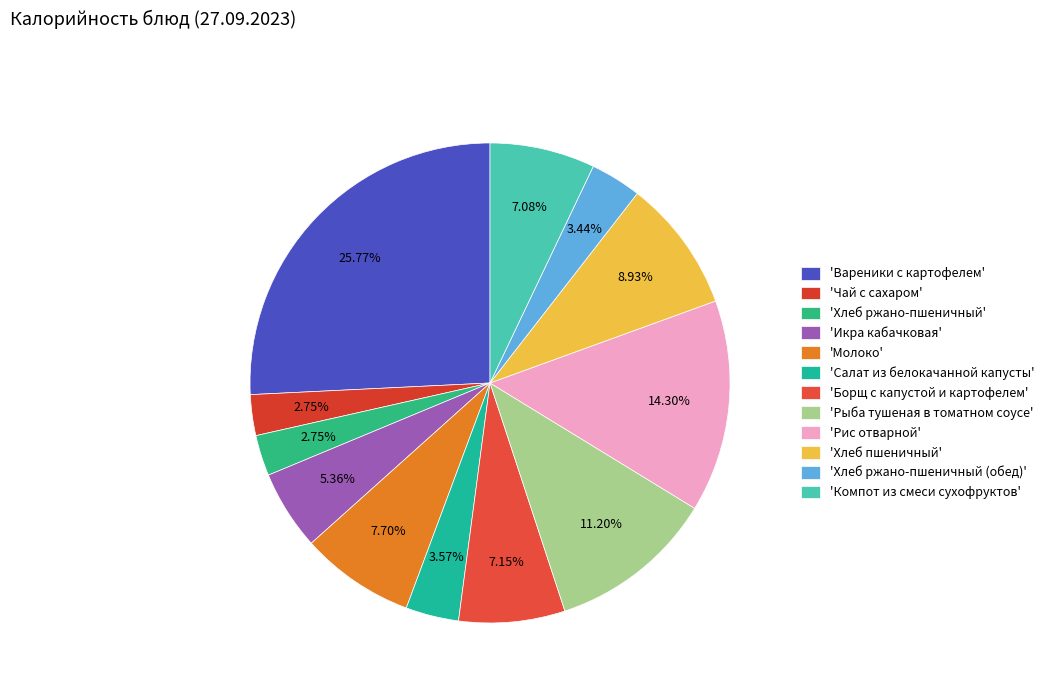

How many slices are in this pie chart?

12